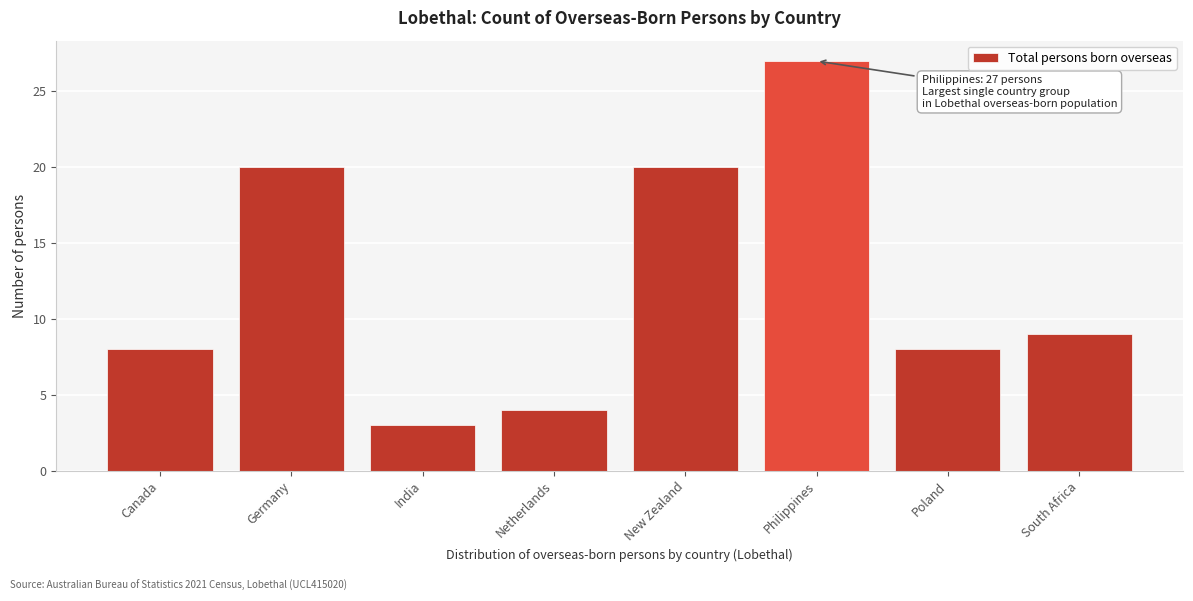

Reading left to right, extract all data points from this chart.

8	20	3	4	20	27	8	9